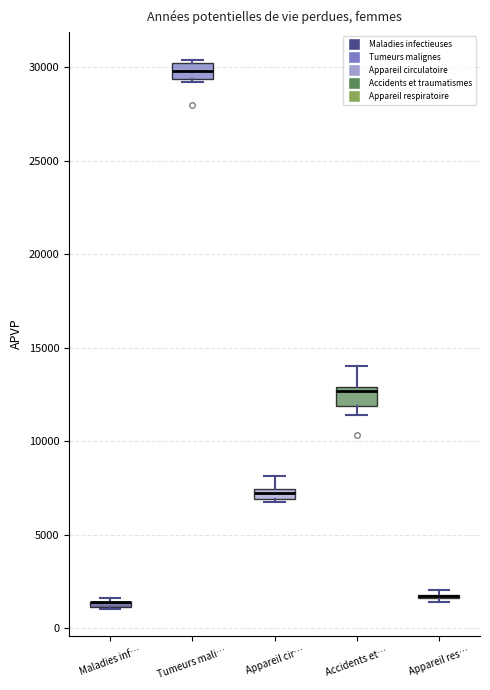

Where is the lower edge of the box for Maladies inf… on the y-axis? The values are not printed on the chart, so give them approximately, as read against the axis.

1000